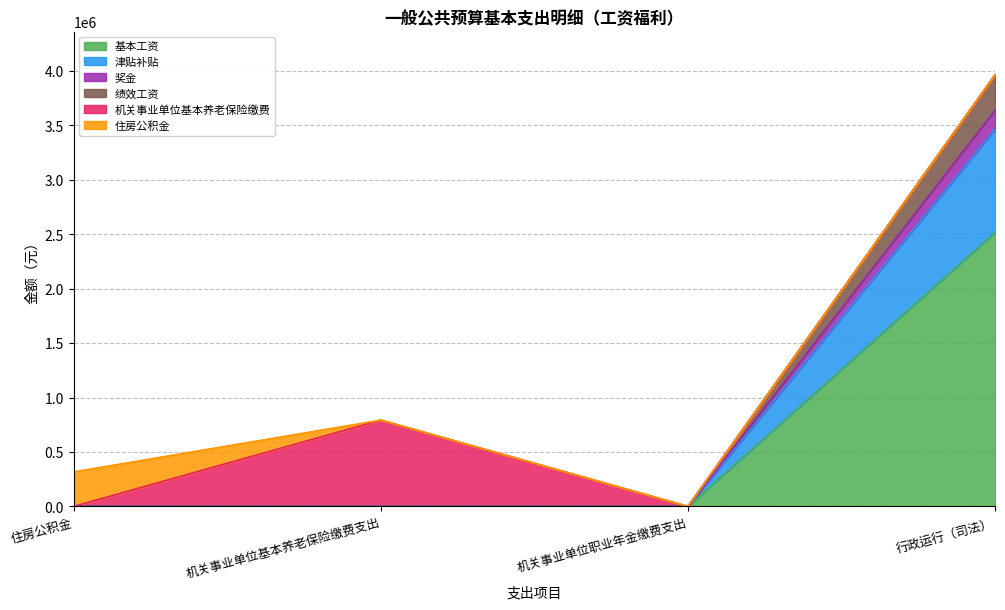

True or false: 津贴补贴 has more than 0 interior local peaks.

False